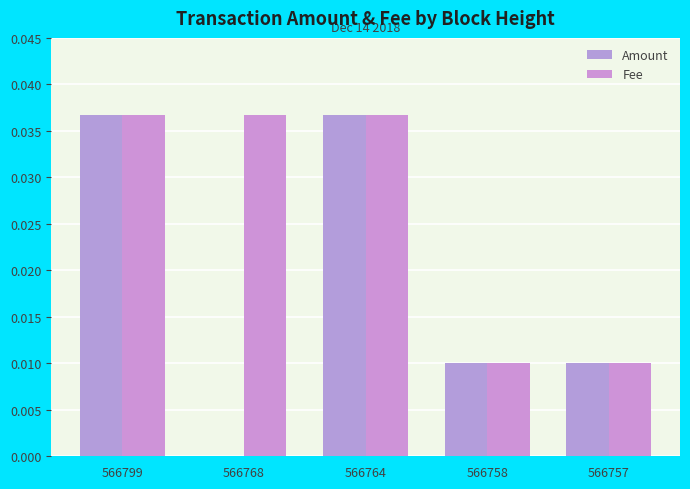

Does the chart contain stacked bars?

No